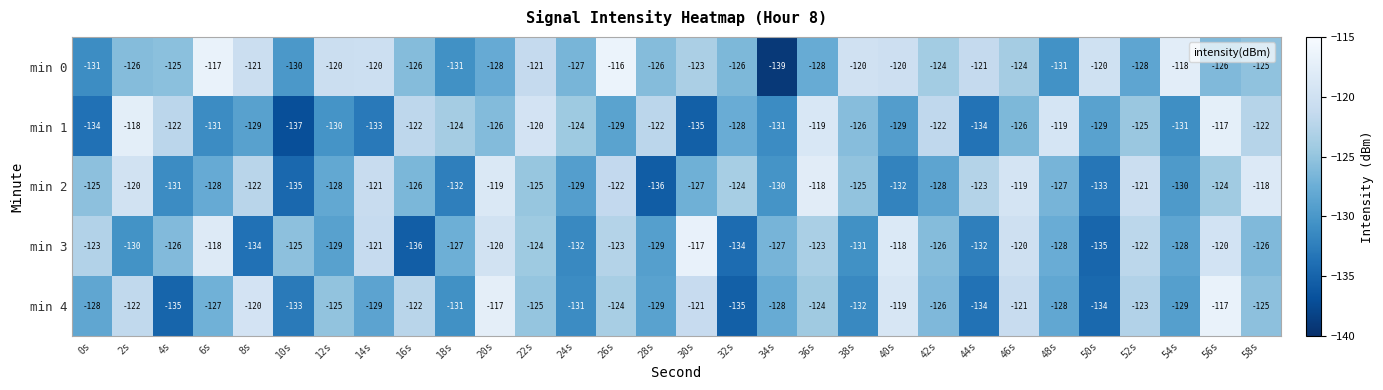

What is the spread (max minus min) of values at 24s?

8